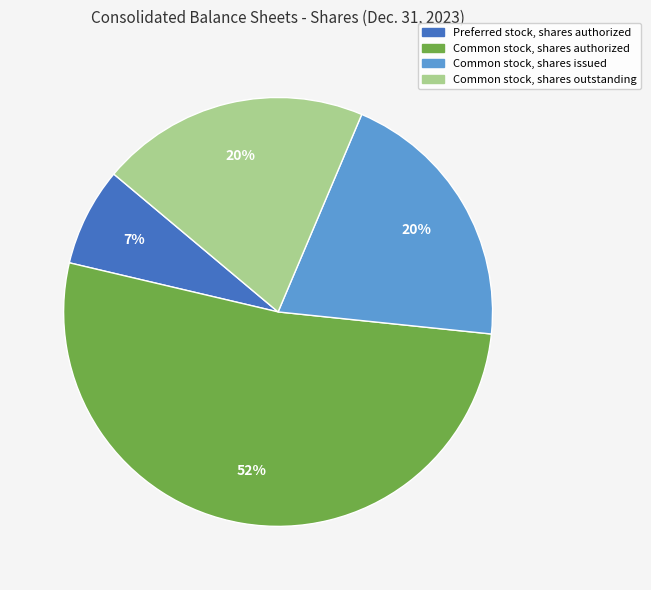

Approximately how many times larger is the value at Preferred stock, shares authorized compared to Common stock, shares authorized?

0.1